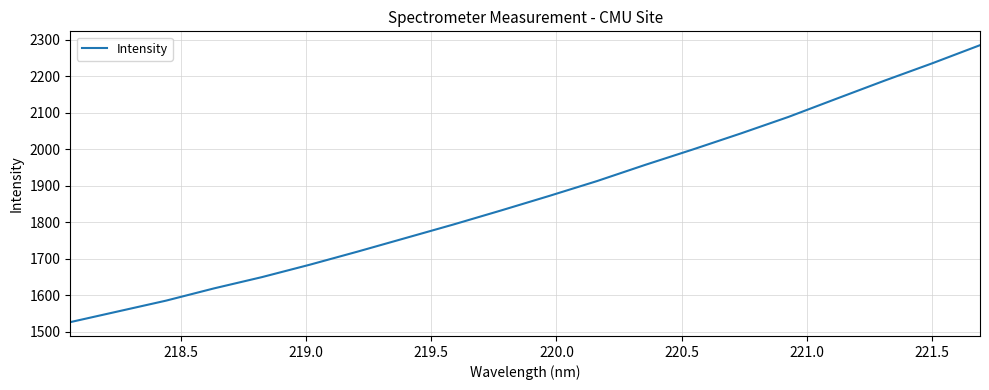

What is the difference between the maximum and minimum values?

759.8